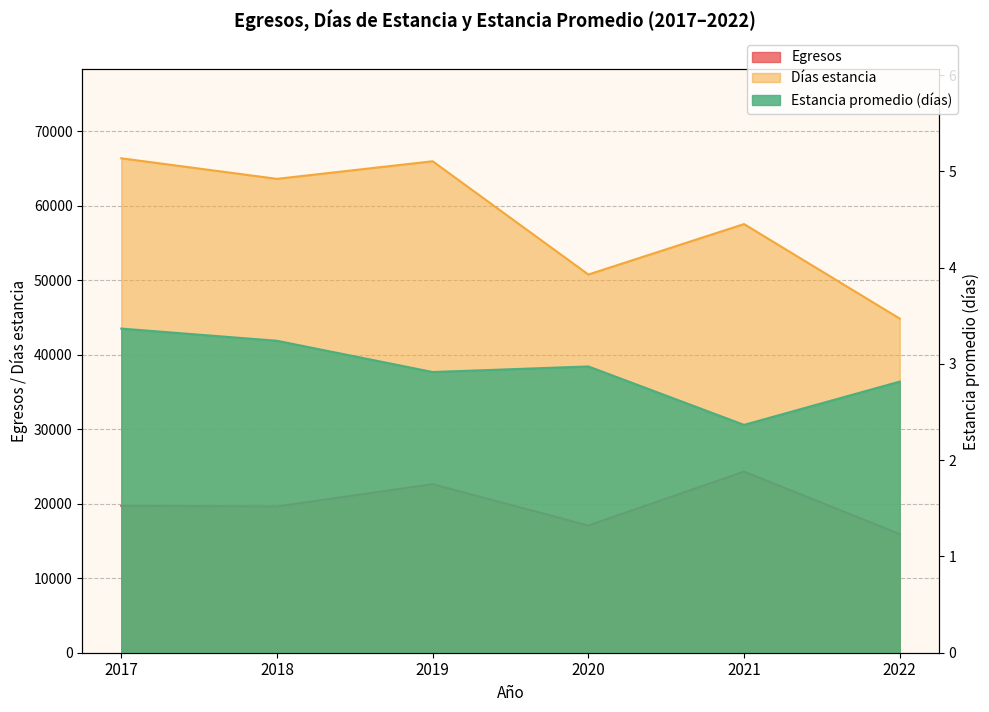

What is the maximum value for Estancia promedio (días)?

3.4